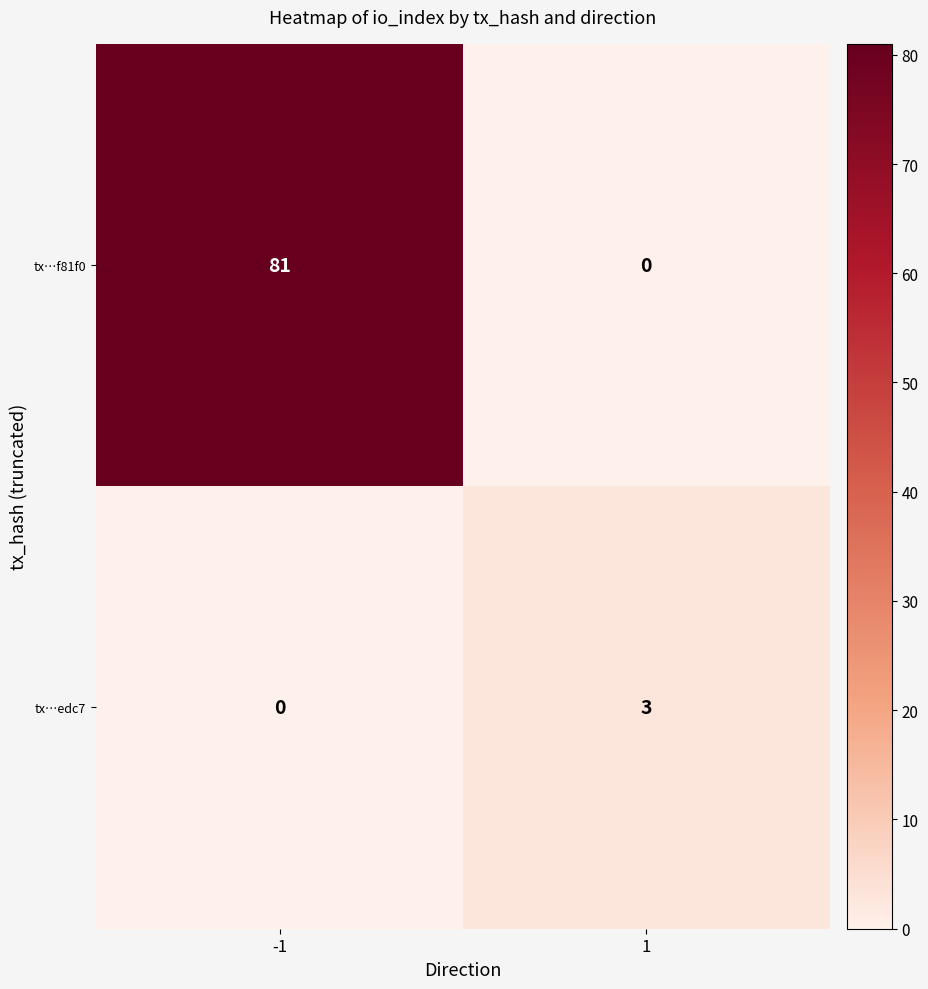

What is the total value across all series at 1?

3